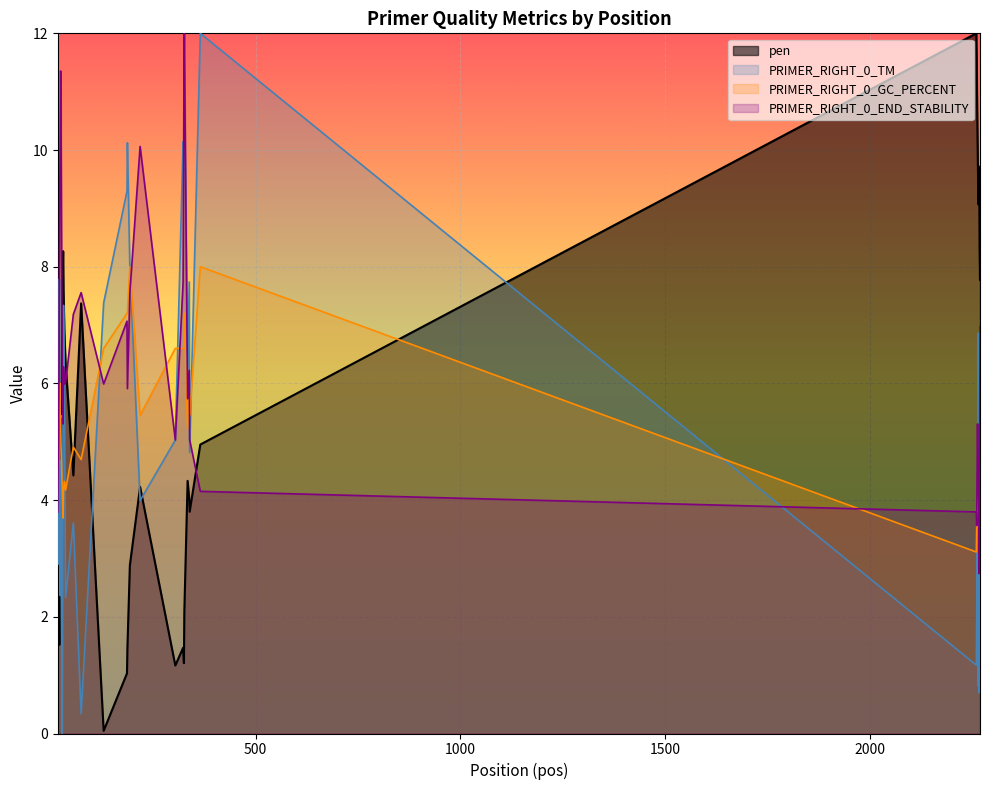

What is the total value across all series at 2266?

21.1